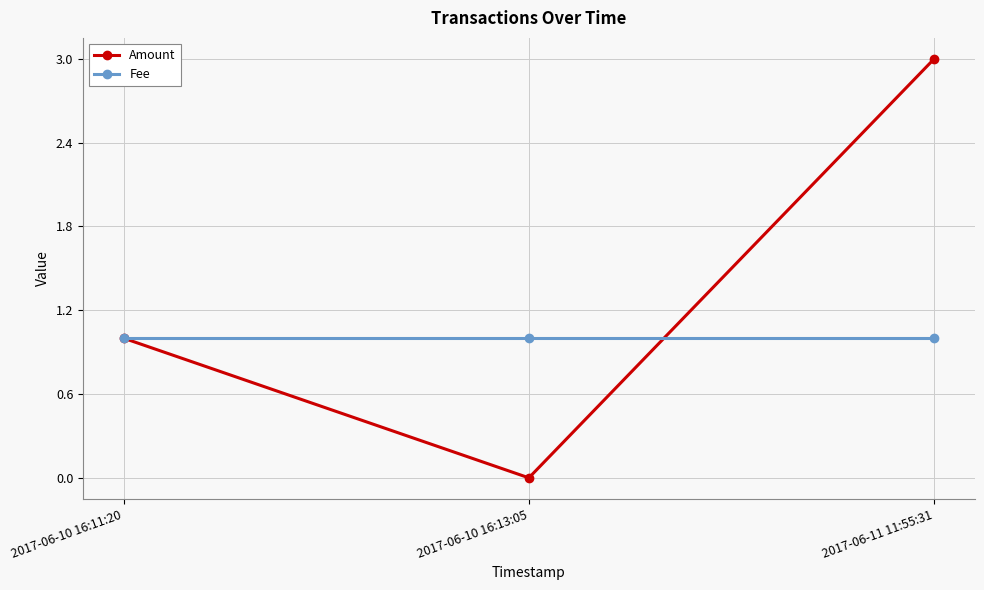

The Amount series shows 5 at 2017-06-11 11:55:31. True or false?

False